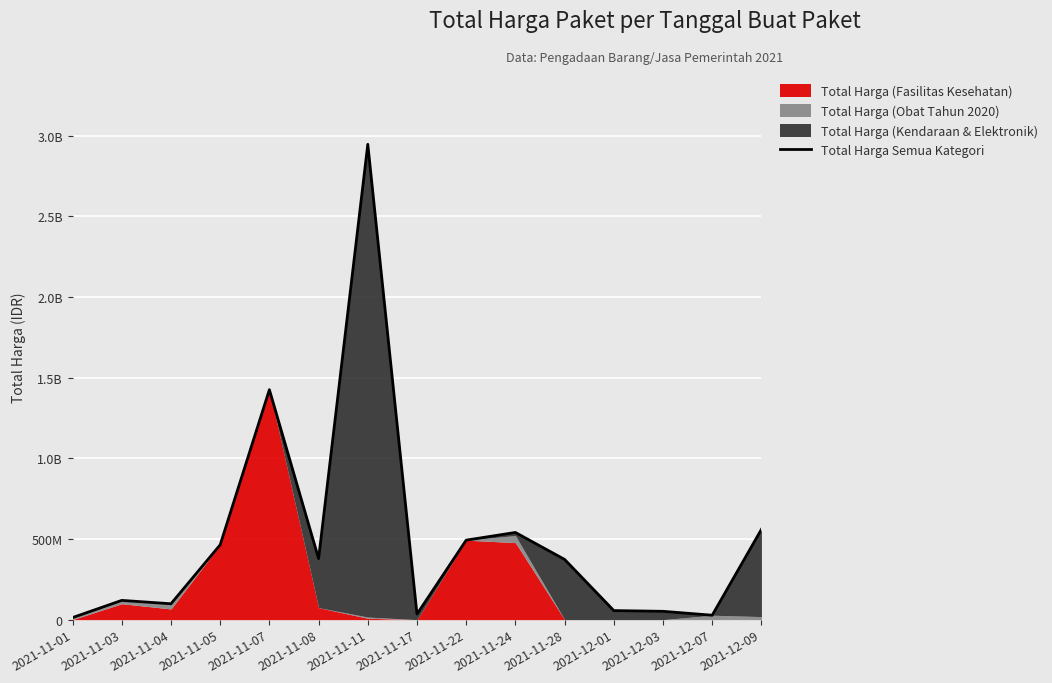

Reading right to left, extract all data points from this chart.

2021-12-09=559971000	2021-12-07=27412000	2021-12-03=51601000	2021-12-01=56152800	2021-11-28=373404000	2021-11-24=540634200	2021-11-22=493000000	2021-11-17=34292000	2021-11-11=2947564480	2021-11-08=378513960	2021-11-07=1425867900	2021-11-05=464002100	2021-11-04=98441200	2021-11-03=119433840	2021-11-01=12787500